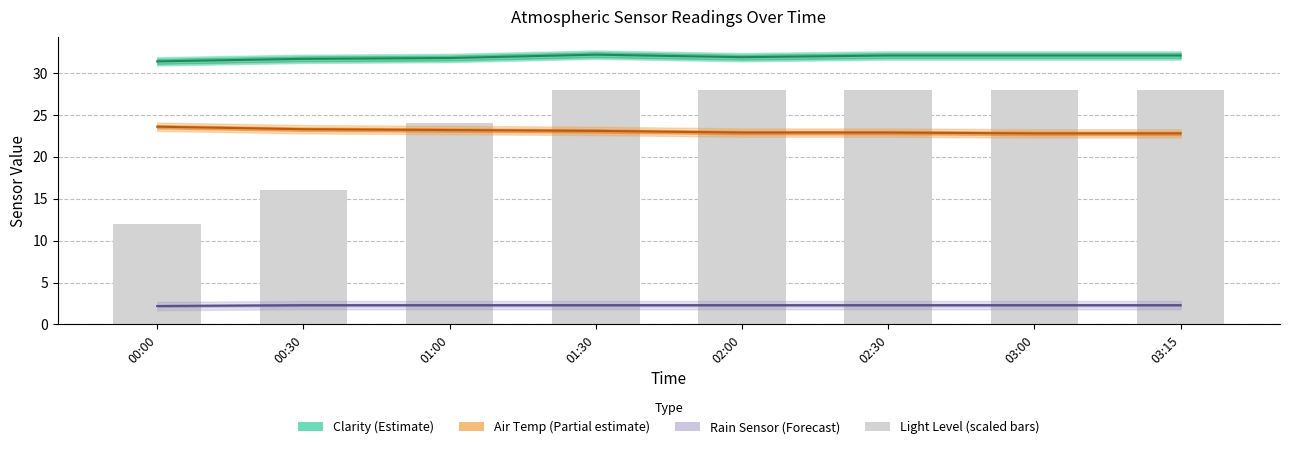

What position from the right is 03:00?

2